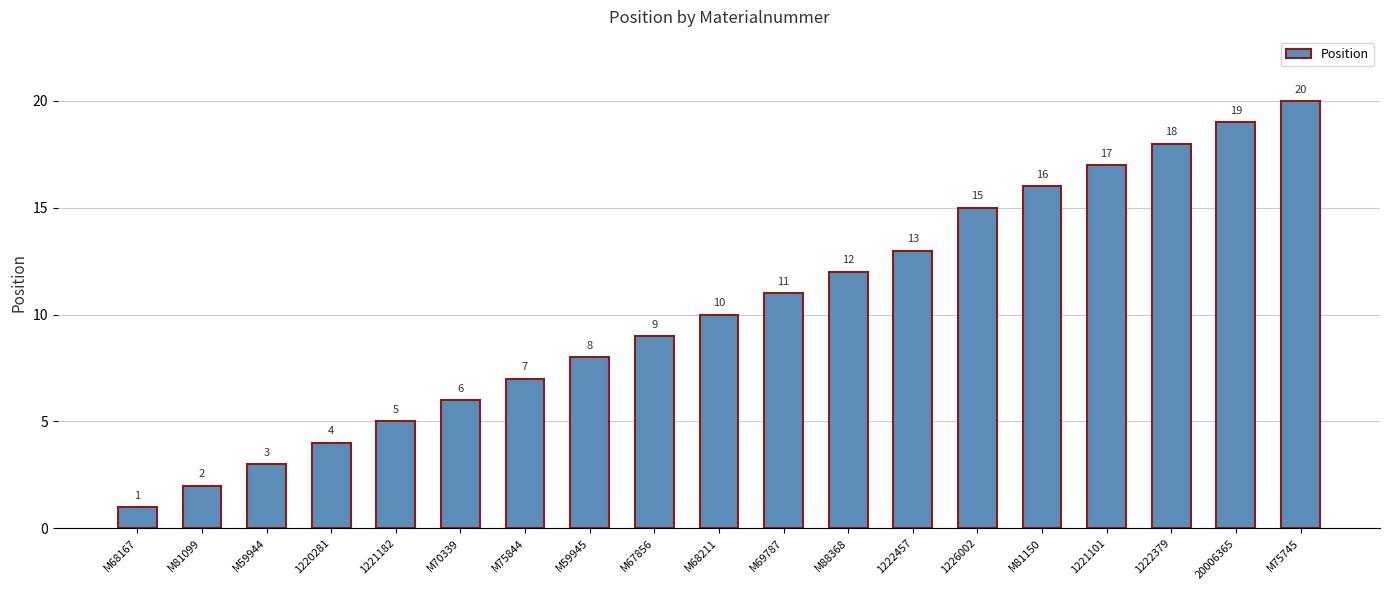

What is the difference between the maximum and minimum values?

19